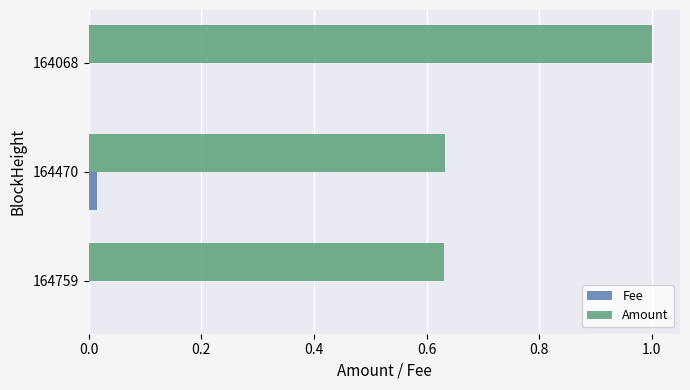

Is it true that Amount equals 0.9 at 164759?

False